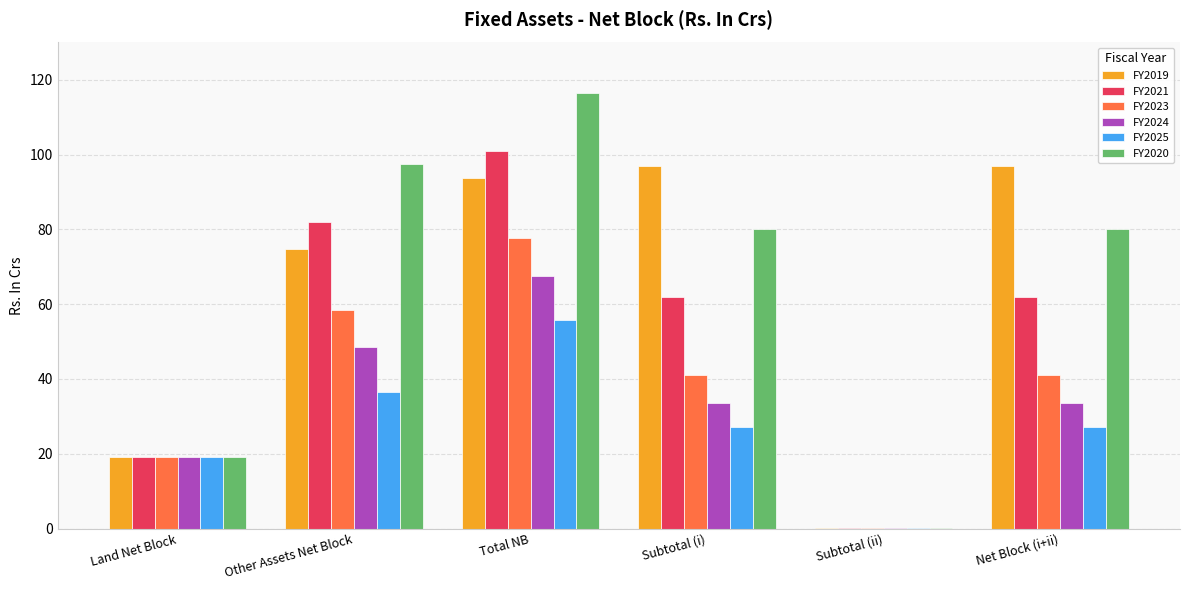

What is the total value across all series at Other Assets Net Block?

397.7